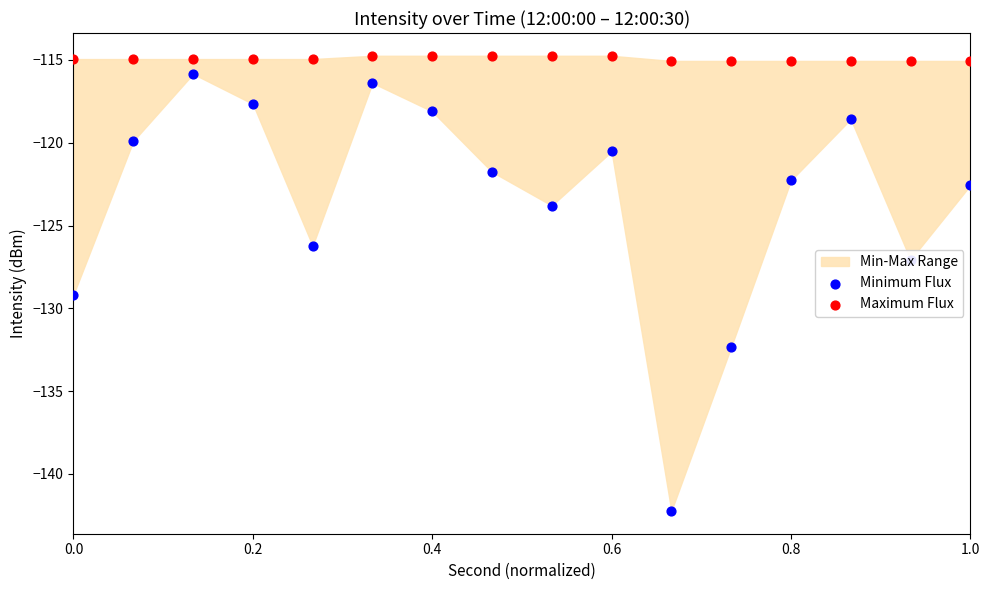

Which series has the largest total across all categories?

Maximum Flux